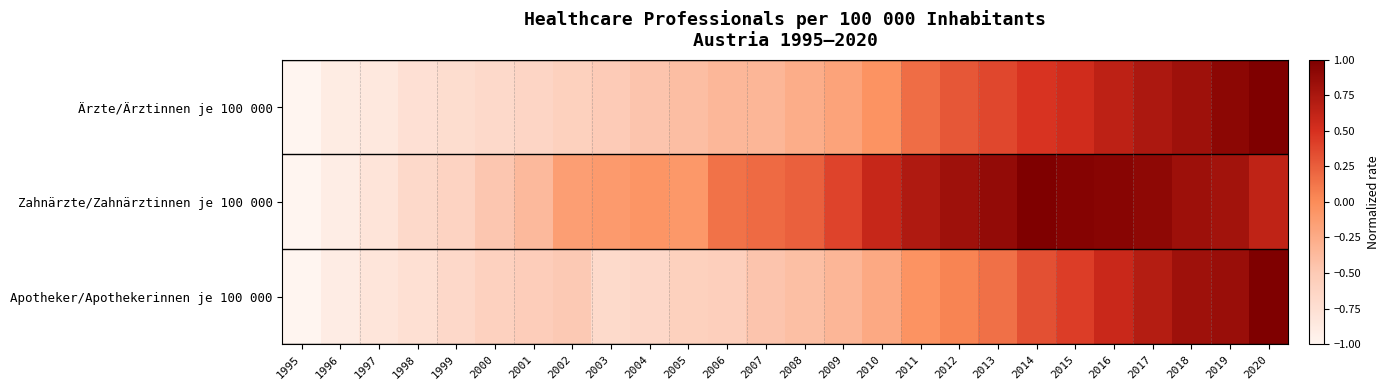

Reading left to right, list all the values displayed in this chart.

Ärzte/Ärztinnen je 100 000: 1995=-1.0	1996=-0.9	1997=-0.8	1998=-0.8	1999=-0.7	2000=-0.7	2001=-0.6	2002=-0.6	2003=-0.5	2004=-0.5	2005=-0.4	2006=-0.3	2007=-0.3	2008=-0.3	2009=-0.2	2010=-0.1	2011=0.2	2012=0.3	2013=0.4	2014=0.5	2015=0.5	2016=0.6	2017=0.7	2018=0.8	2019=0.9	2020=1.0
Zahnärzte/Zahnärztinnen je 100 000: 1995=-1.0	1996=-0.9	1997=-0.8	1998=-0.7	1999=-0.6	2000=-0.5	2001=-0.4	2002=-0.1	2003=-0.1	2004=-0.1	2005=-0.1	2006=0.1	2007=0.2	2008=0.2	2009=0.4	2010=0.6	2011=0.7	2012=0.8	2013=0.9	2014=1.0	2015=1.0	2016=0.9	2017=0.9	2018=0.8	2019=0.8	2020=0.6
Apotheker/Apothekerinnen je 100 000: 1995=-1.0	1996=-0.9	1997=-0.8	1998=-0.8	1999=-0.7	2000=-0.6	2001=-0.5	2002=-0.5	2003=-0.7	2004=-0.7	2005=-0.6	2006=-0.6	2007=-0.5	2008=-0.4	2009=-0.3	2010=-0.2	2011=-0.1	2012=0.0	2013=0.1	2014=0.3	2015=0.4	2016=0.6	2017=0.7	2018=0.8	2019=0.8	2020=1.0